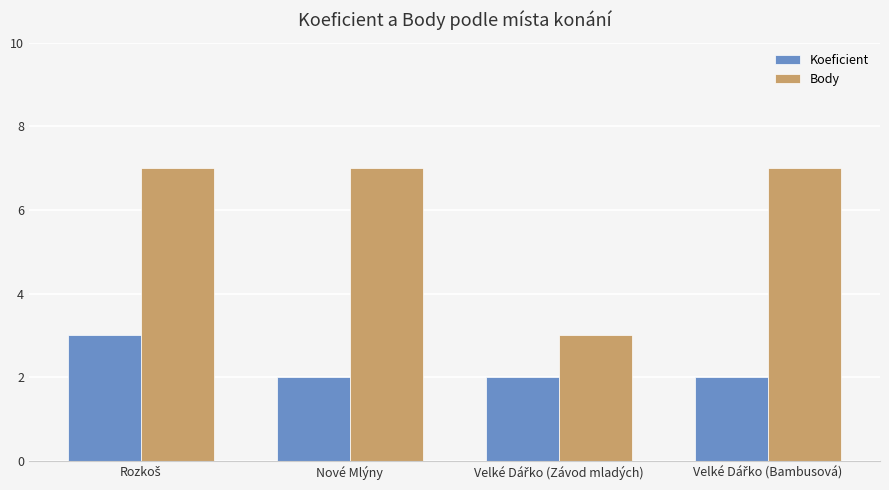

Count the Koeficient values in the range 2 to 3.

4